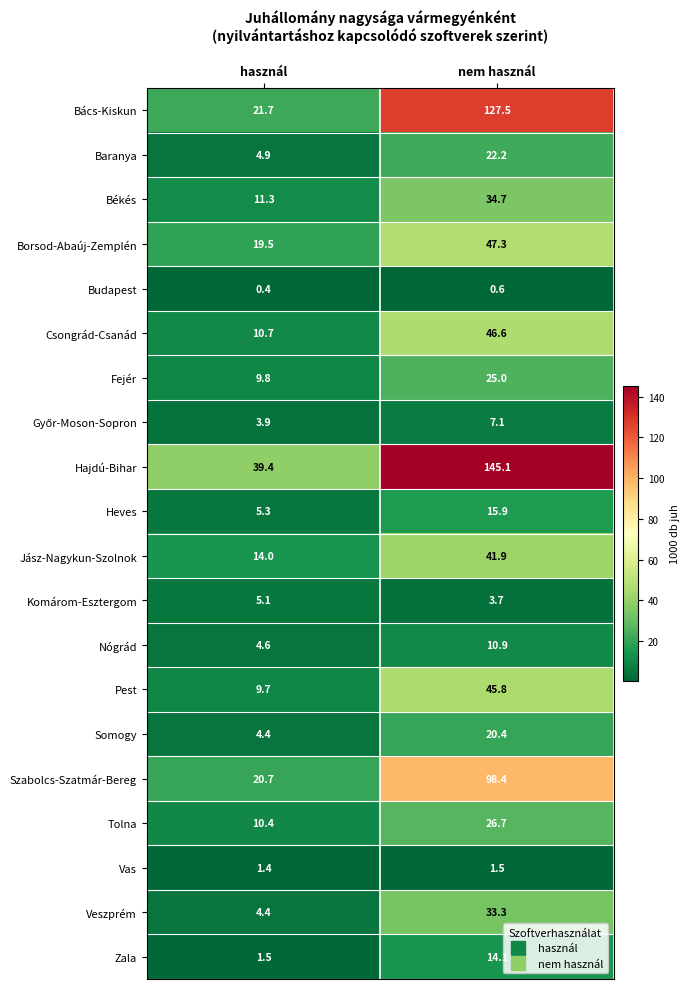

How many values in the Zala series exceed 14?

1